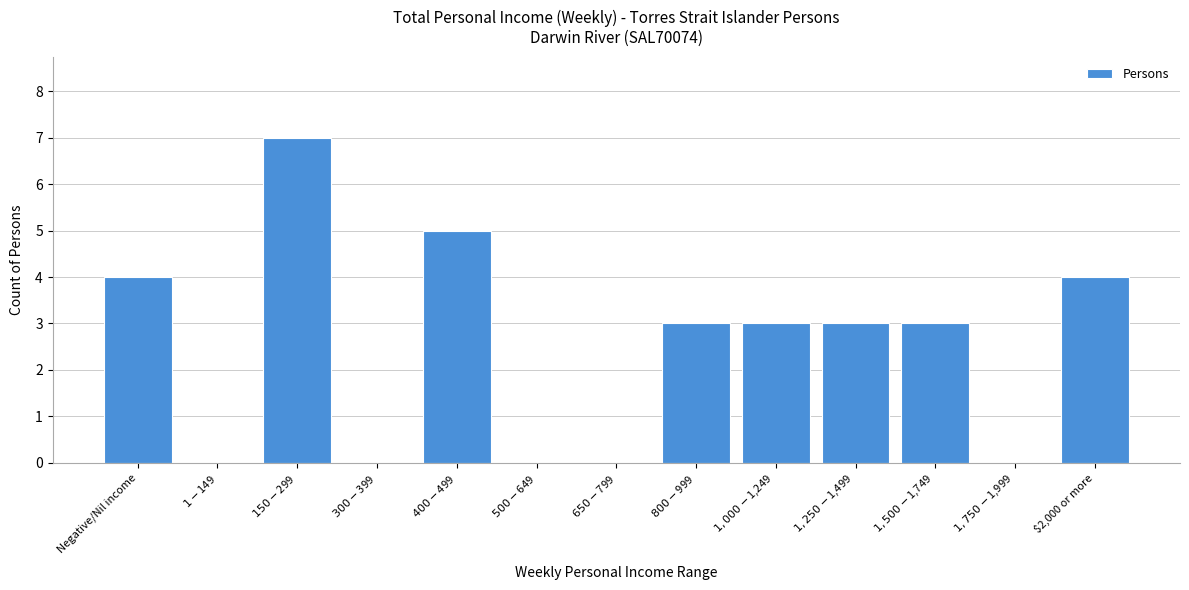

What is the sum of all values?

32